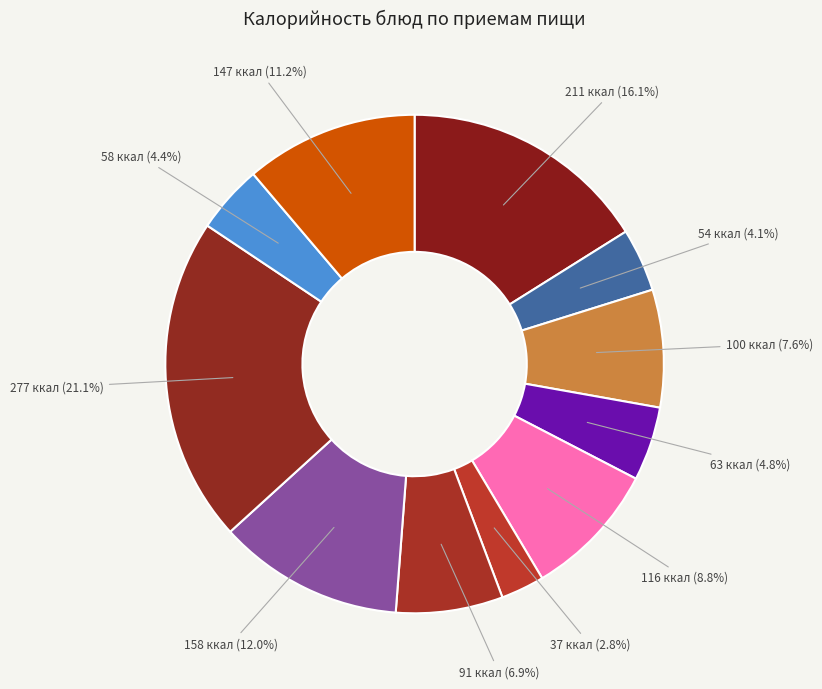

To the nearest percent, what is the difference between the largest and smallest slice percentages?

18%